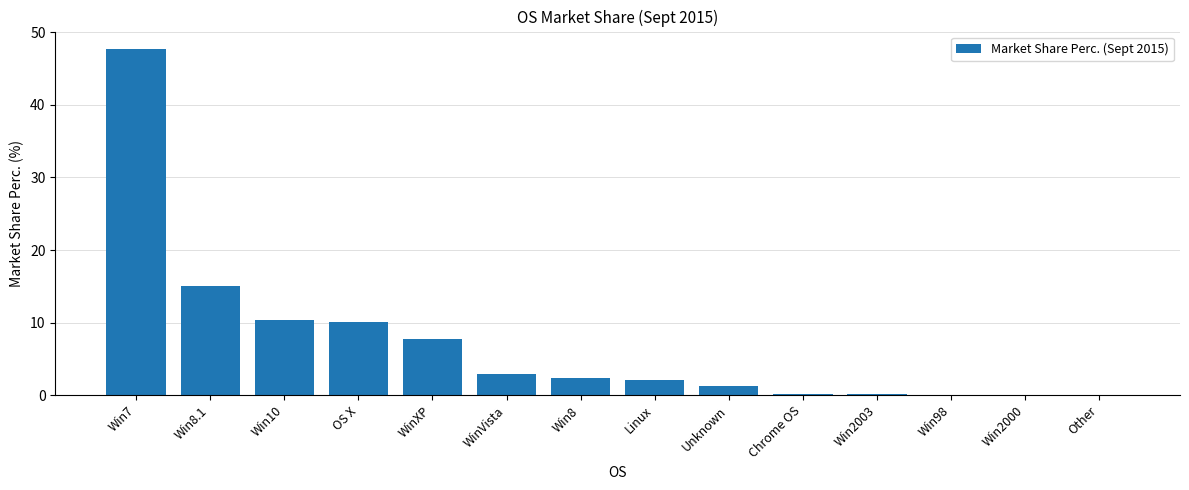

What is the sum of all values?

100.0